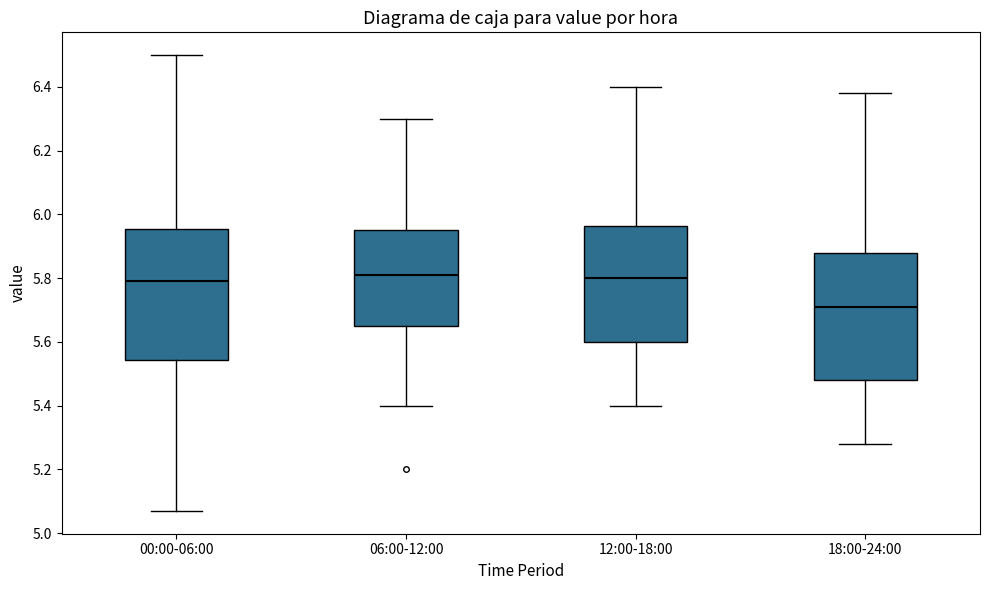

Where does the median line of the box for 18:00-24:00 sit on the y-axis? The values are not printed on the chart, so give them approximately, as read against the axis.

5.72